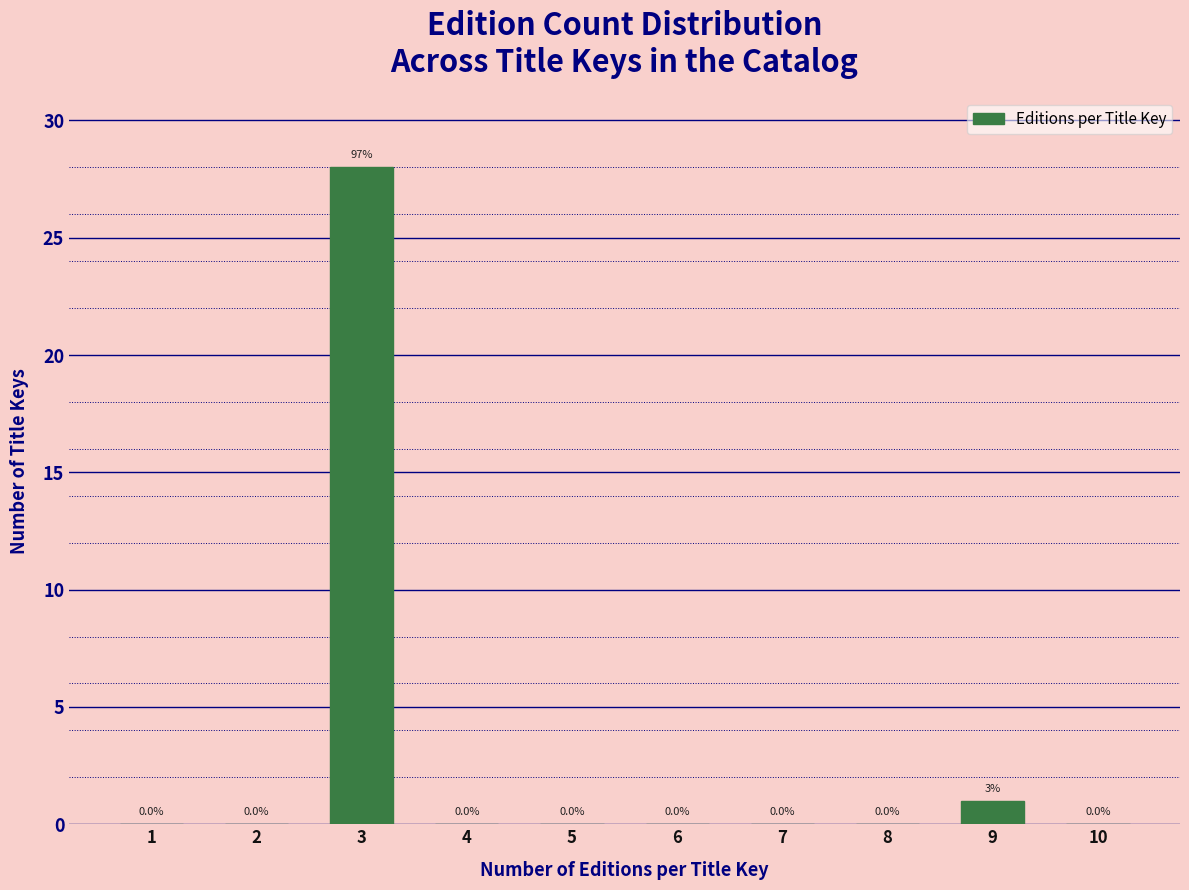

Reading left to right, transcribe all the data shown in this chart.

1=0	2=0	3=28	4=0	5=0	6=0	7=0	8=0	9=1	10=0